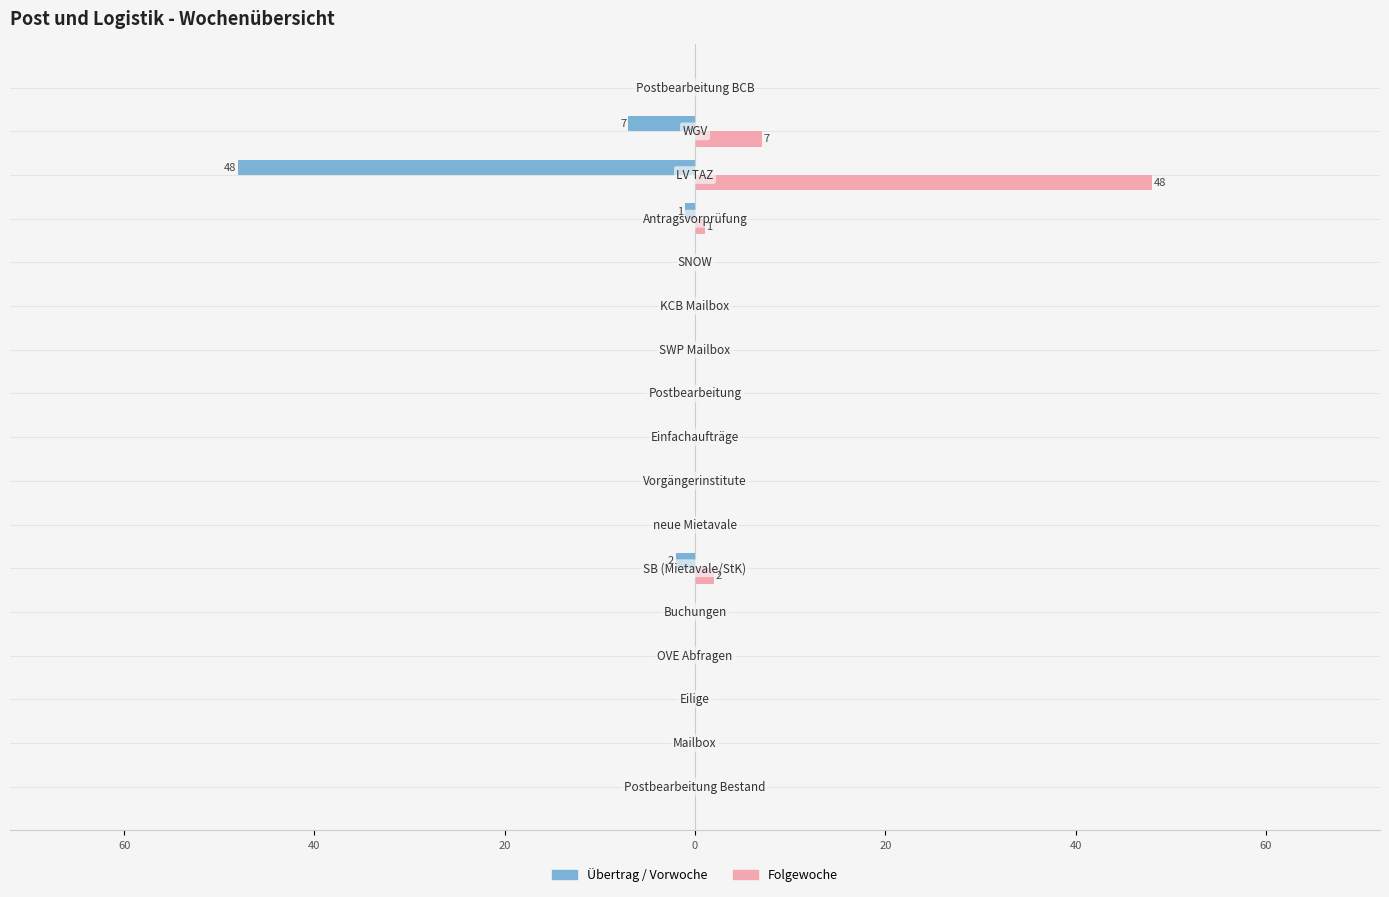

What are all the series names shown in the legend?

Übertrag / Vorwoche, Folgewoche